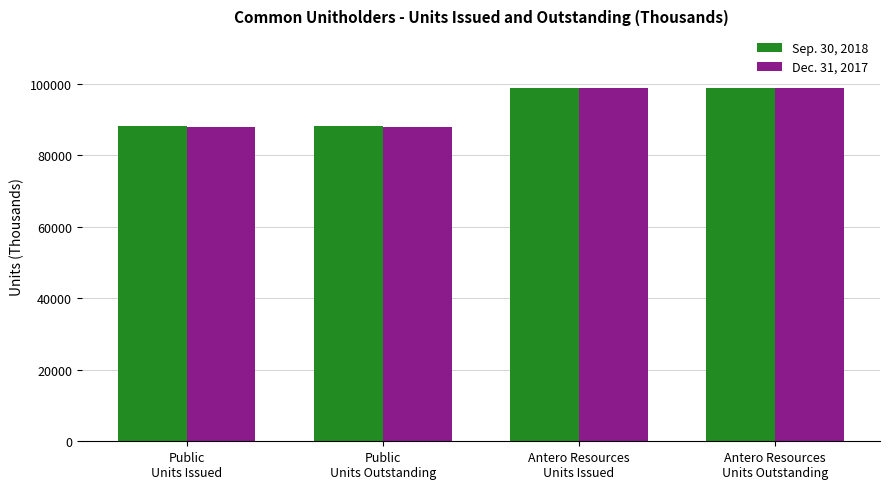

What is the sum of all Sep. 30, 2018 values?

374090